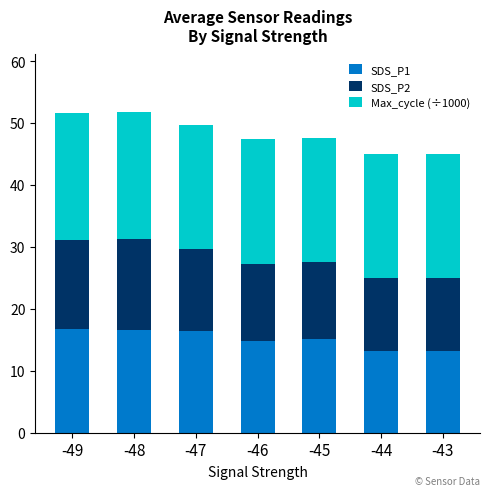

Are the bars grouped side by side (vs. stacked)?

No